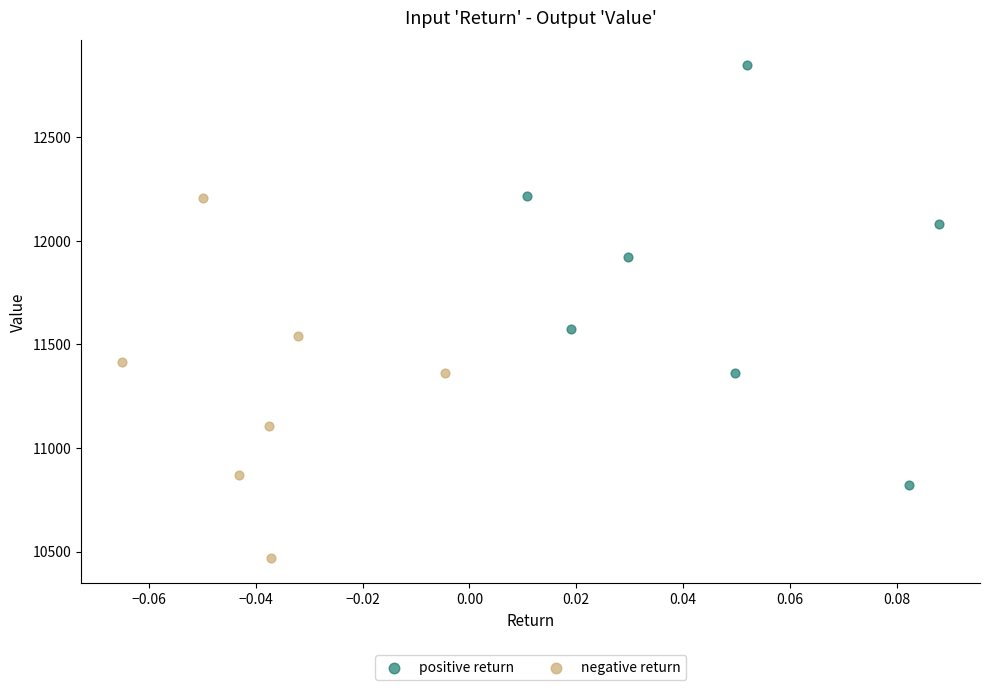

Which series contains the highest Y value?

positive return